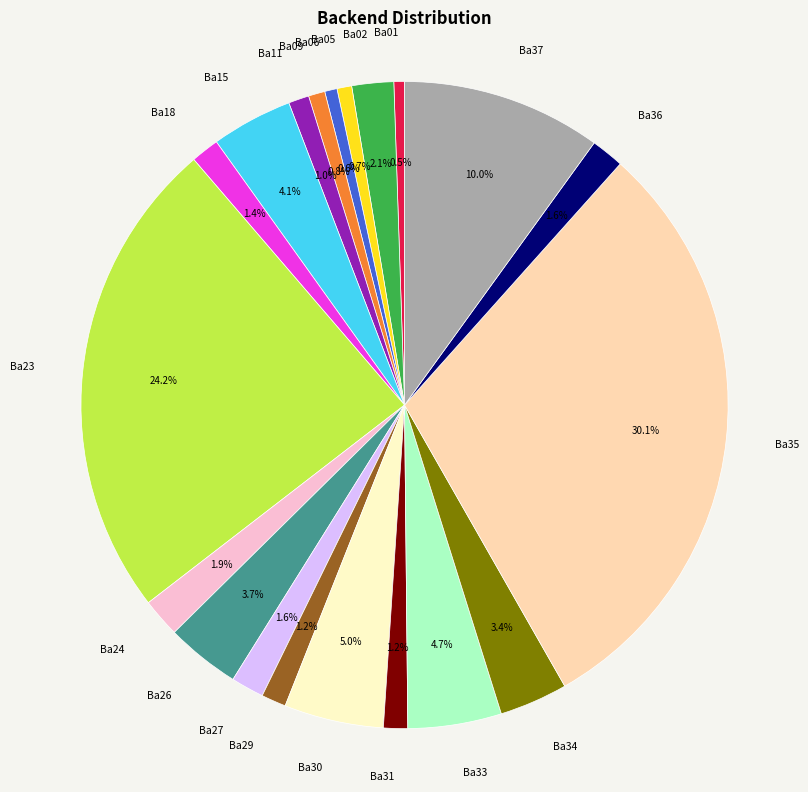

To the nearest percent, what portion does Ba15 represent?

4%